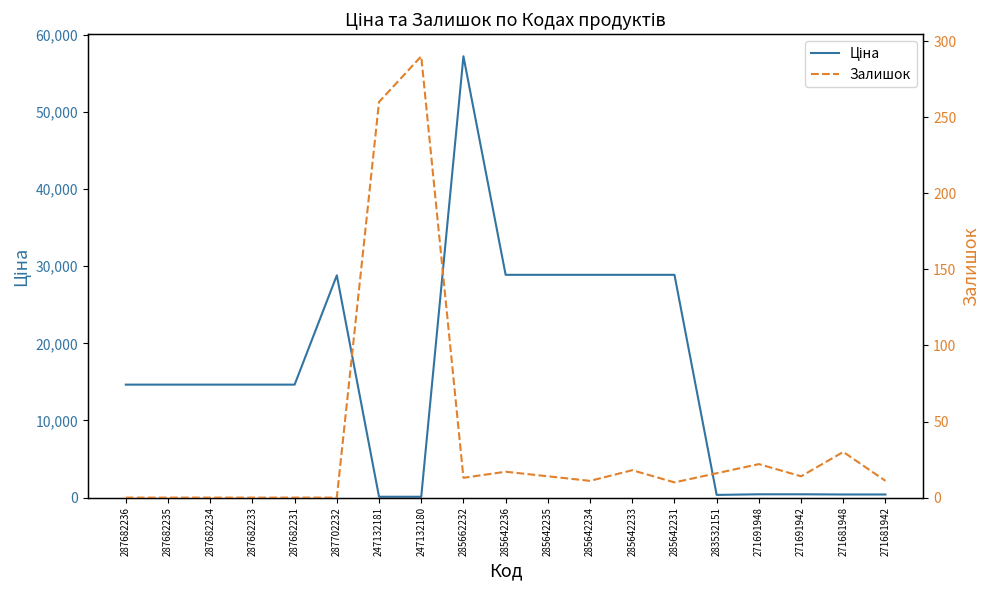

Does the chart have visible grid lines?

No